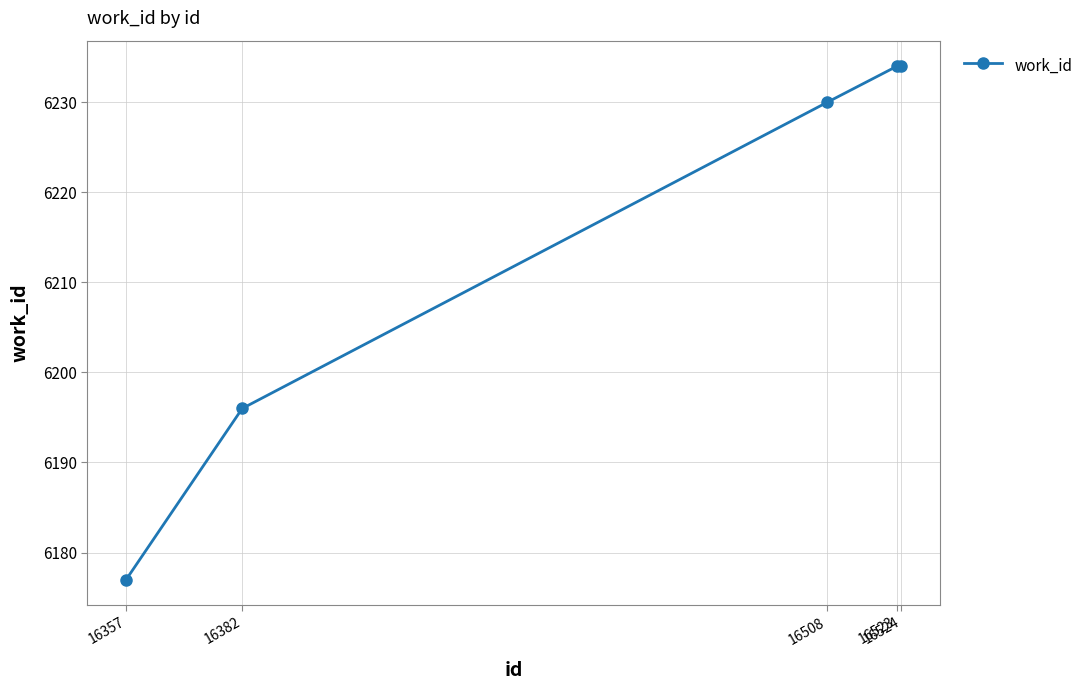

The value at 16523 is 1993. True or false?

False